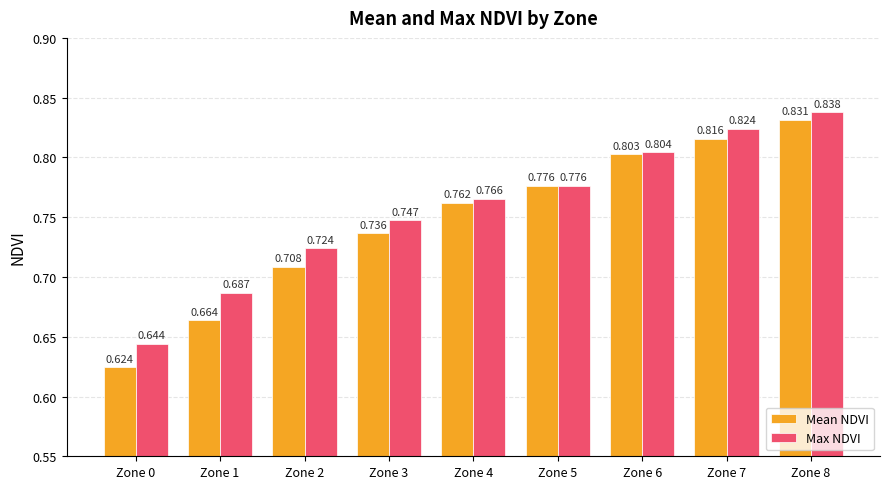

List the labels in order of Mean NDVI value, smallest first.

Zone 0, Zone 1, Zone 2, Zone 3, Zone 4, Zone 5, Zone 6, Zone 7, Zone 8